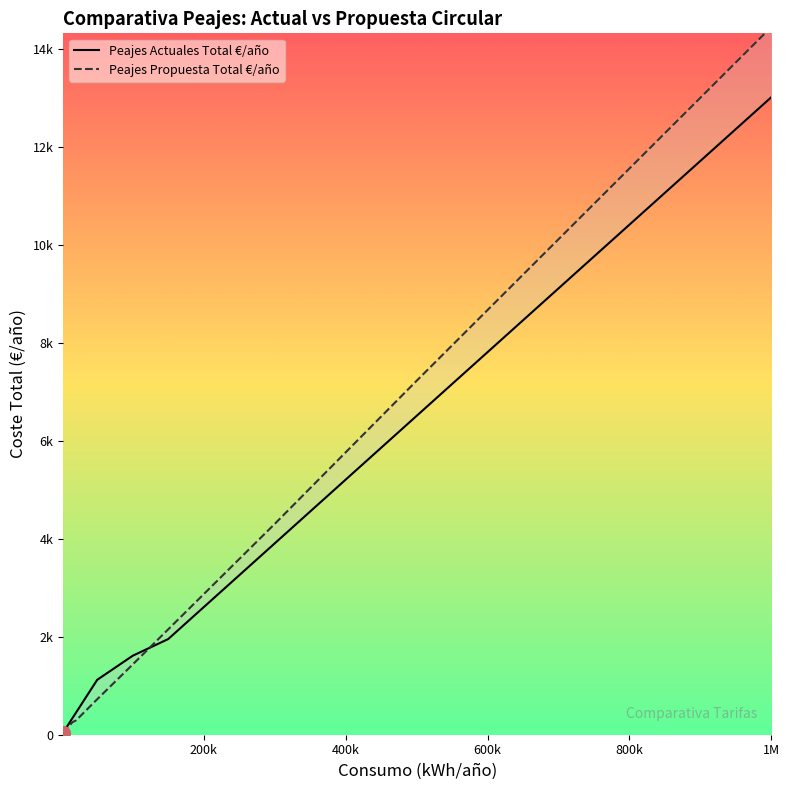

What is the minimum value shown in the chart?

31.2